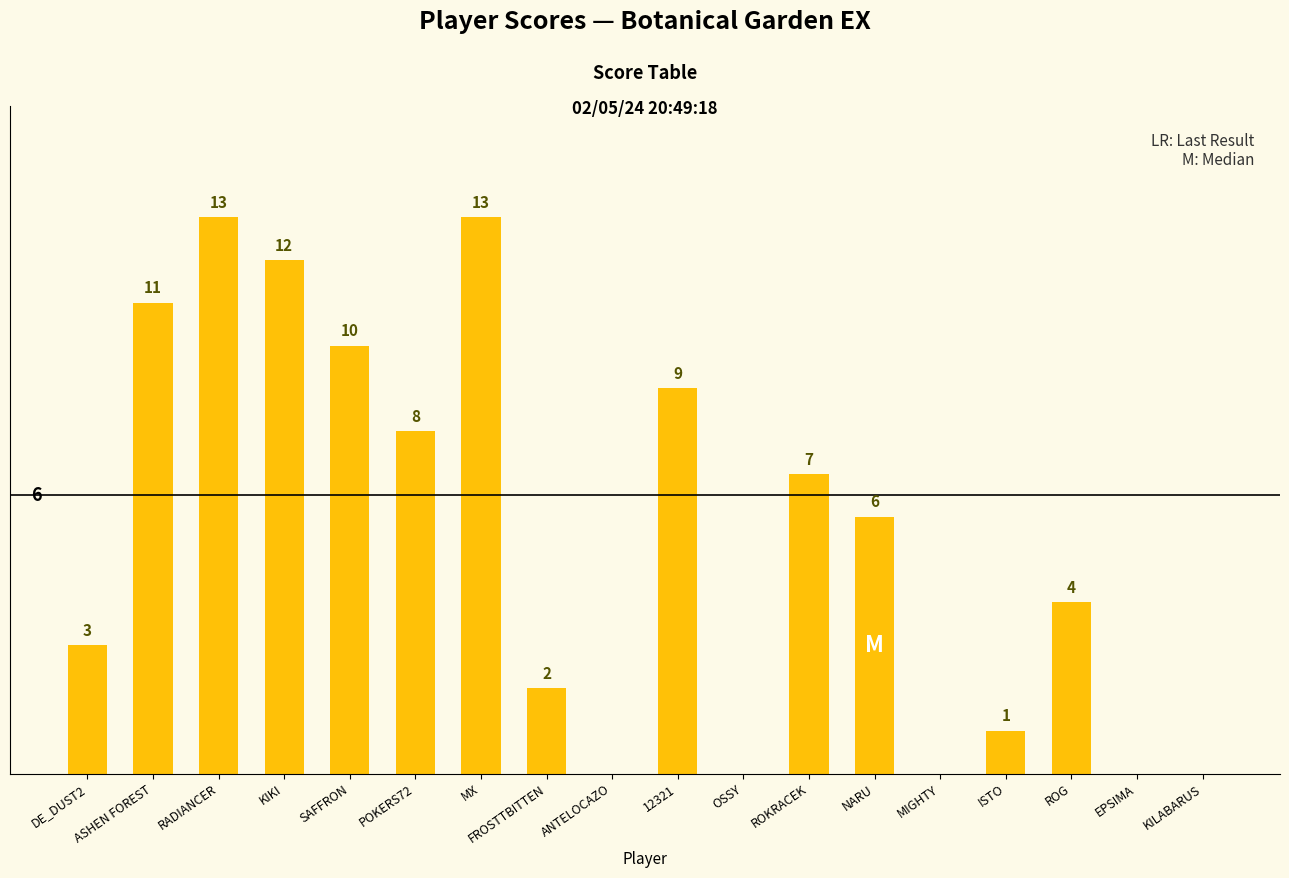

Which has a higher value, ROKRACEK or OSSY?

ROKRACEK